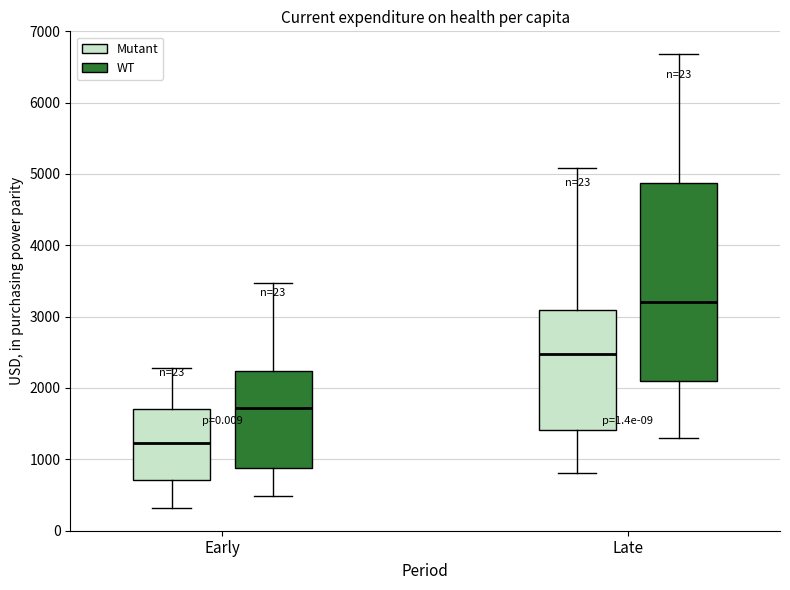

Reading left to right, read every box against the y-axis: the position of its median line, the range the box covers, and the ends of its whiskers. The values are not printed on the chart, so give them approximately, as read against the axis.

Early (Mutant): median 1200, box 700 to 1700, whiskers 300 to 2300
Early (WT): median 1700, box 900 to 2200, whiskers 500 to 3500
Late (Mutant): median 2500, box 1400 to 3100, whiskers 800 to 5100
Late (WT): median 3200, box 2100 to 4900, whiskers 1300 to 6700